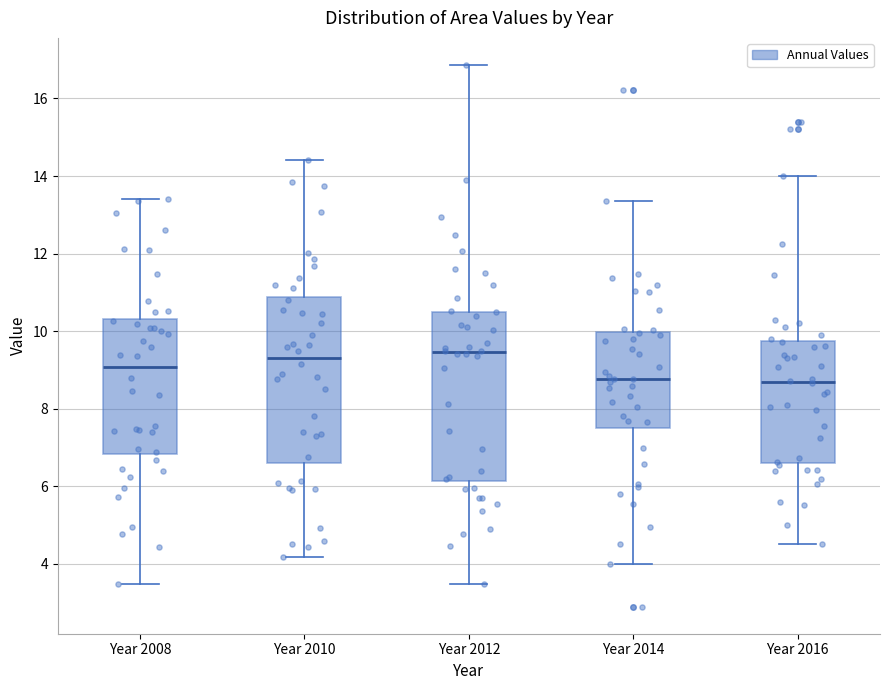

Where does the lower whisker of the box for Year 2008 end on the y-axis? The values are not printed on the chart, so give them approximately, as read against the axis.

3.4